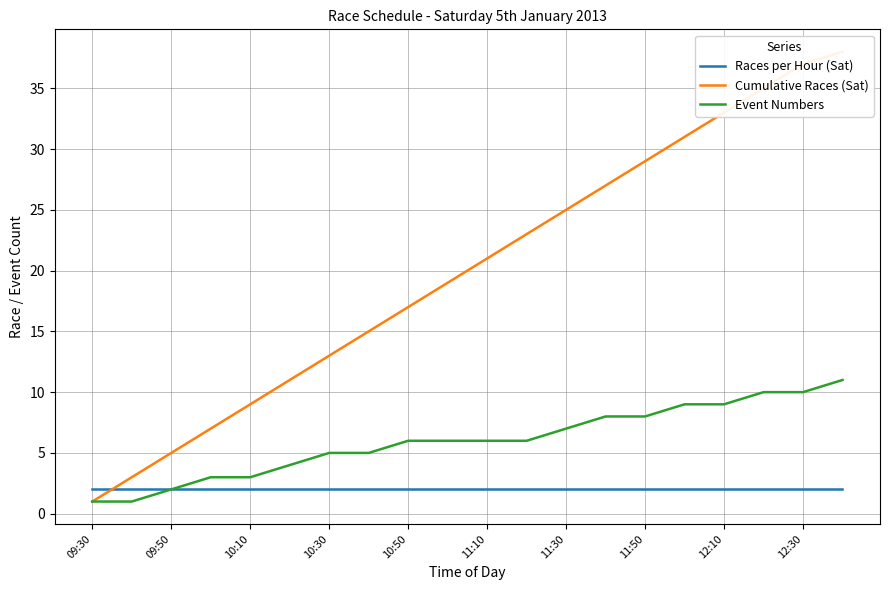

How many data points in Cumulative Races (Sat) are less than 21?

10